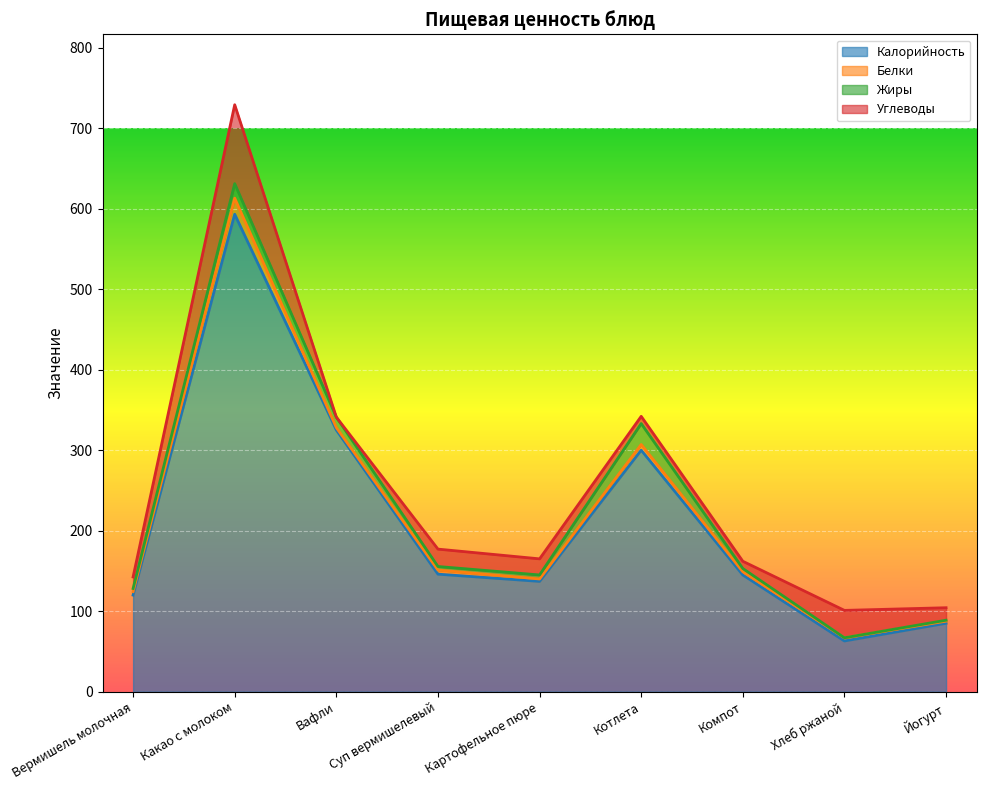

What is the label of the 2nd point from the left?

Какао с молоком